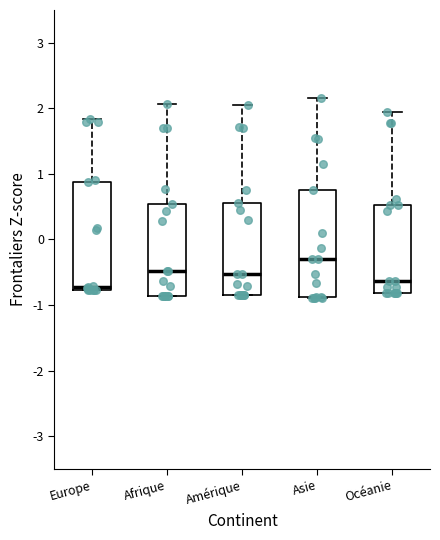

Which box has the highest median line?

Asie